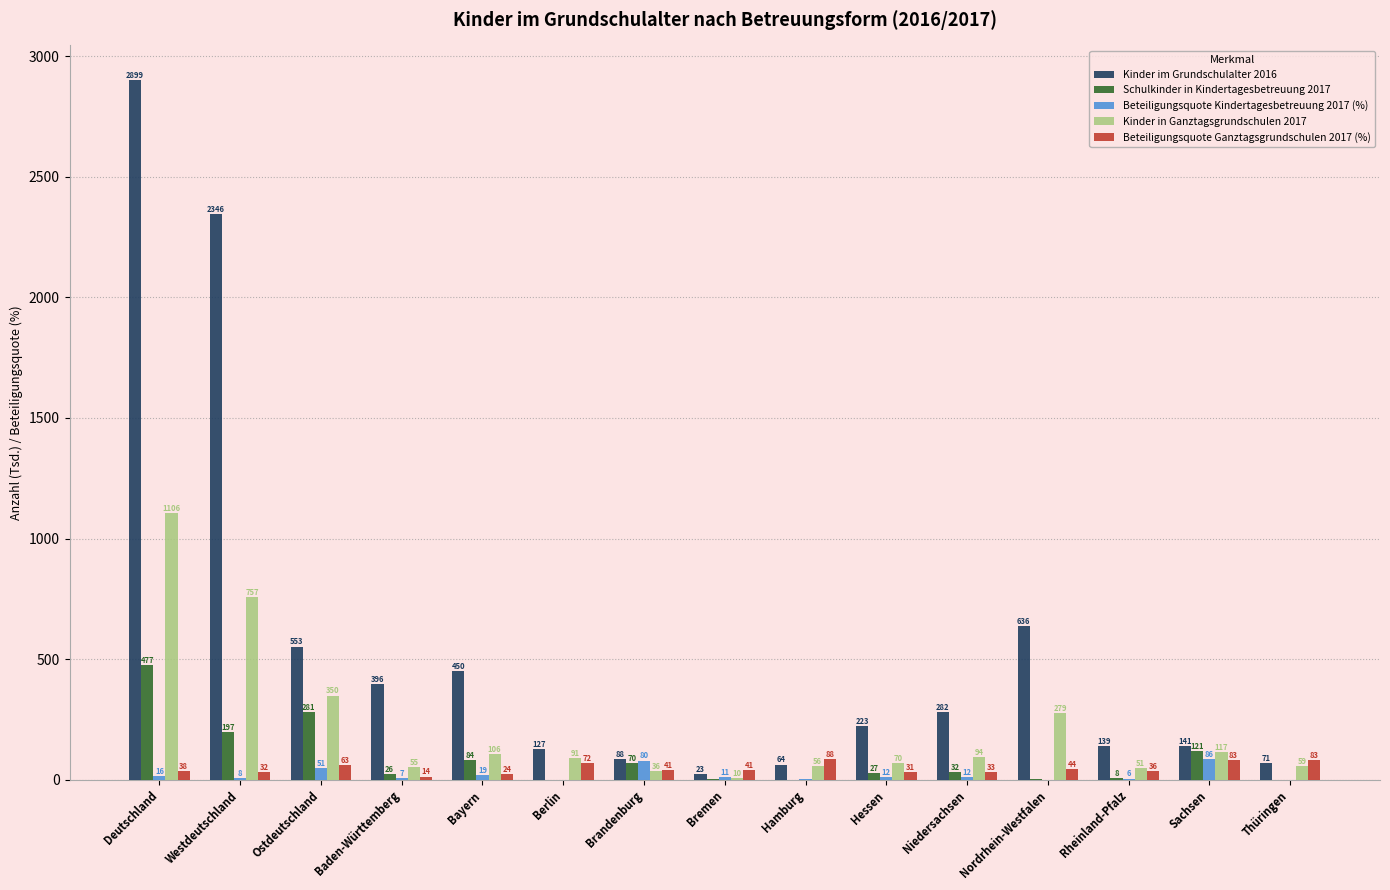

Which series changed the most between Hamburg and Thüringen?

Kinder im Grundschulalter 2016